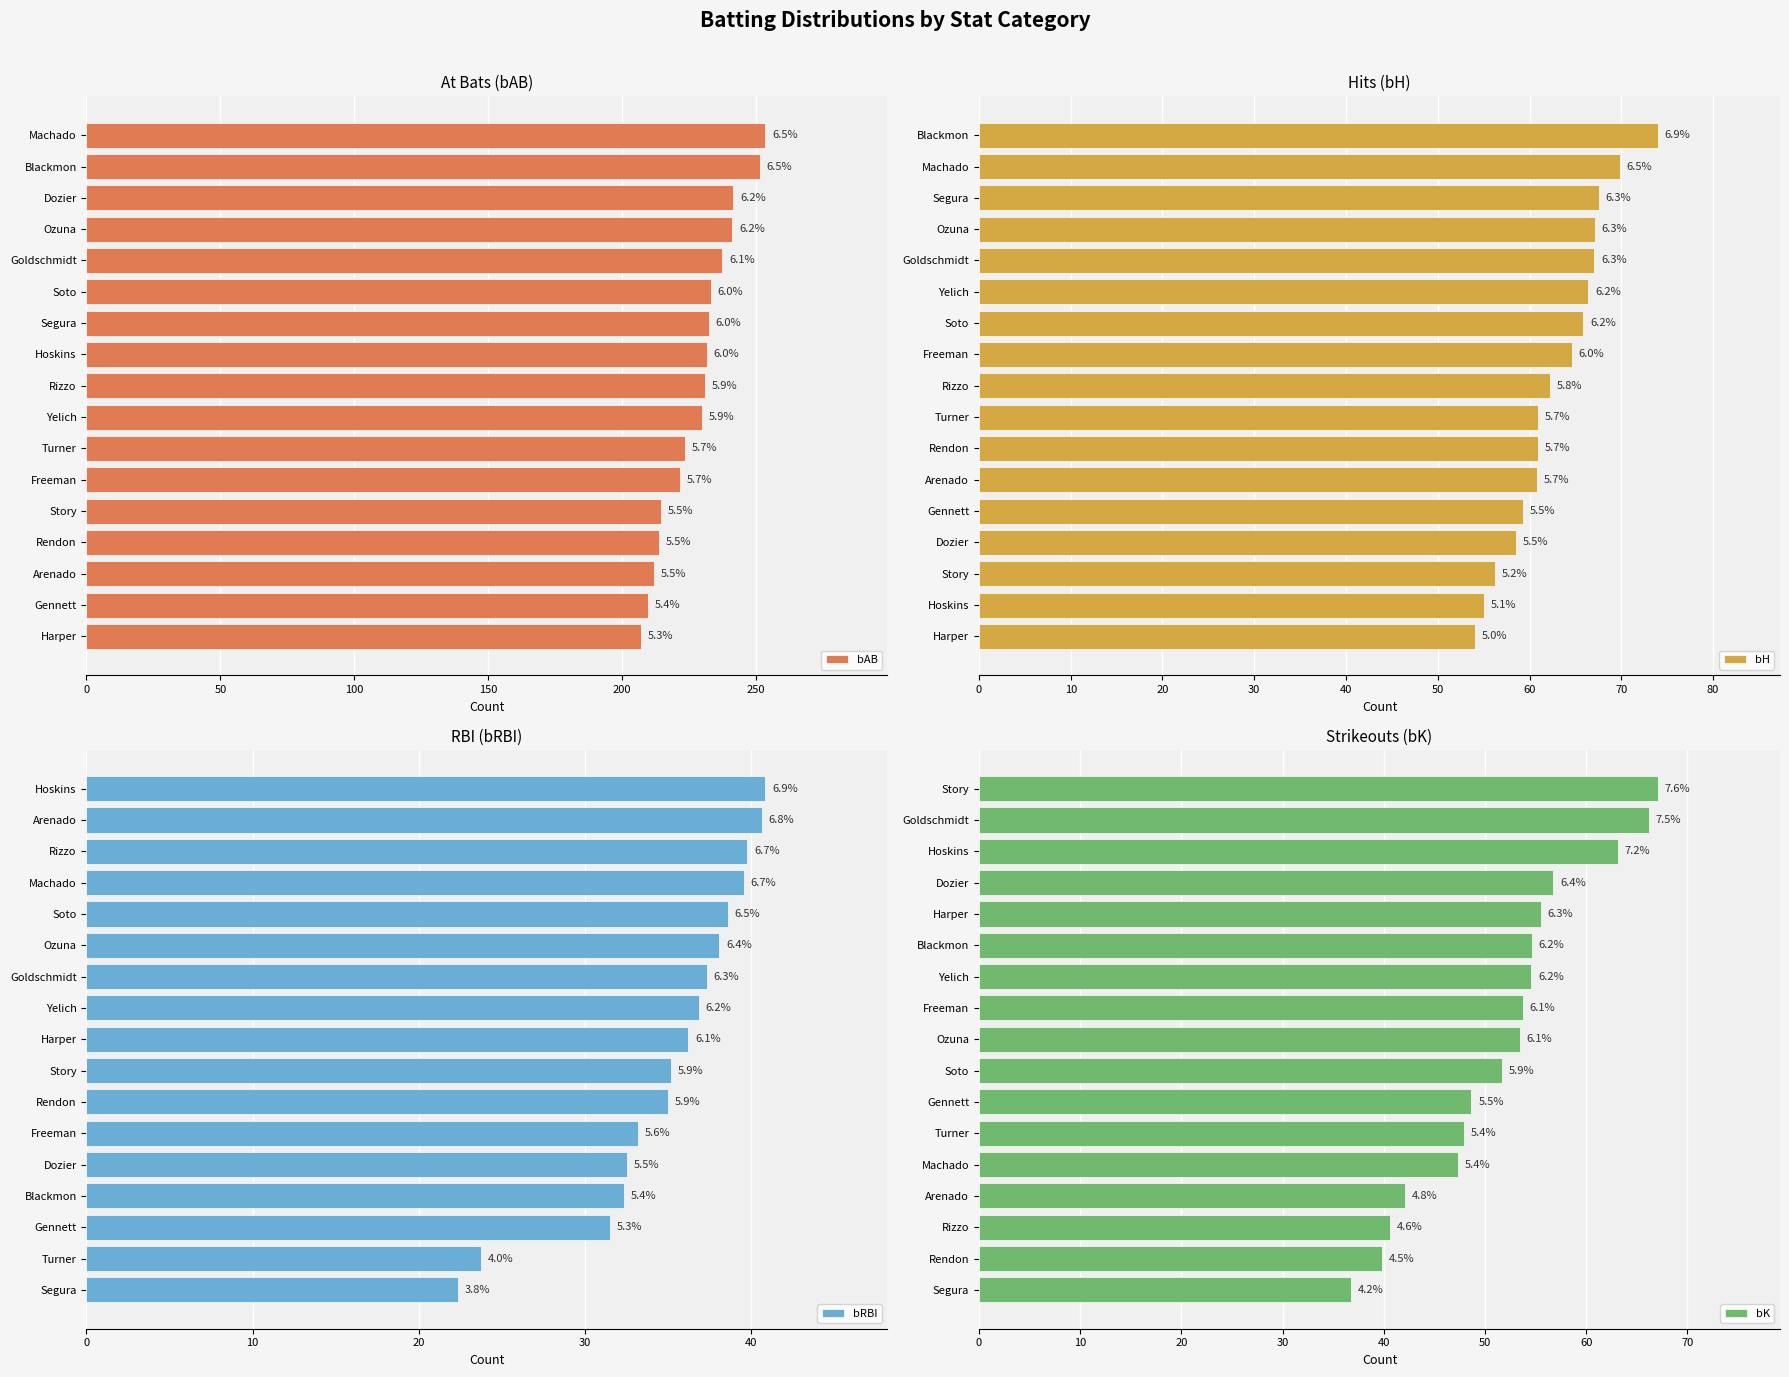

Is it true that bAB equals 230.9 at Rizzo?

True